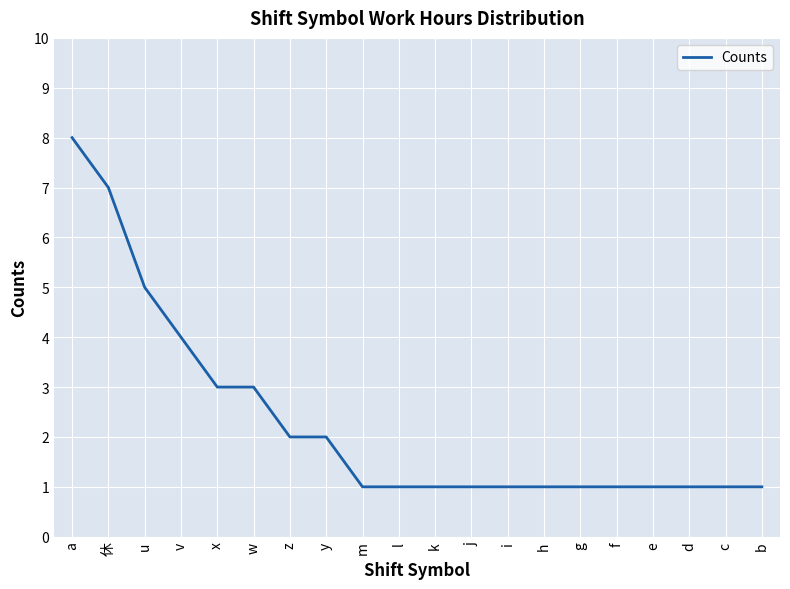

What value does the data have at 休?

7